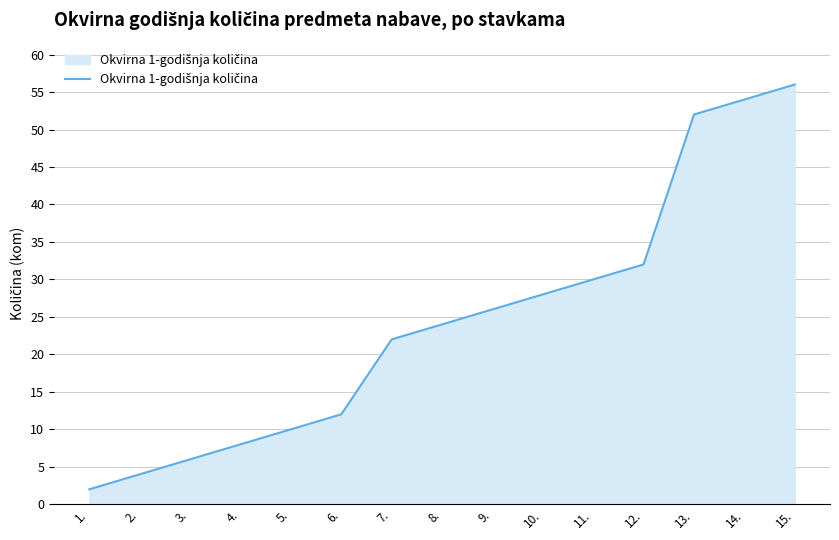

What position from the right is 9.?

7